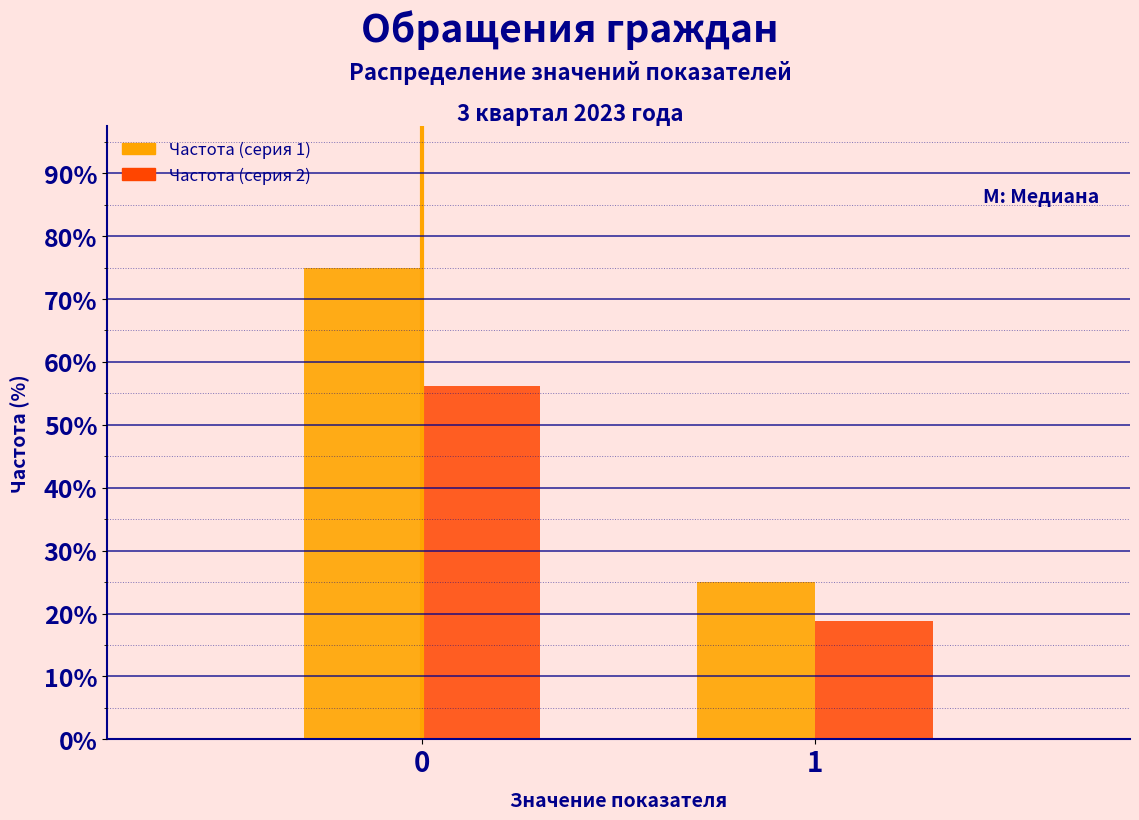

Read the Частота (серия 1) value at 1.

25.0